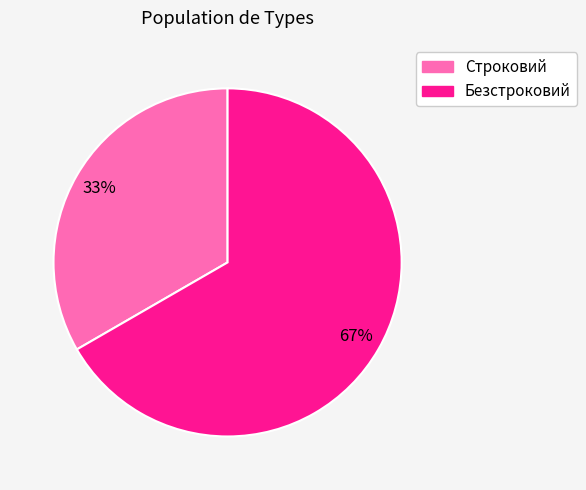

How many segments does this pie chart have?

2